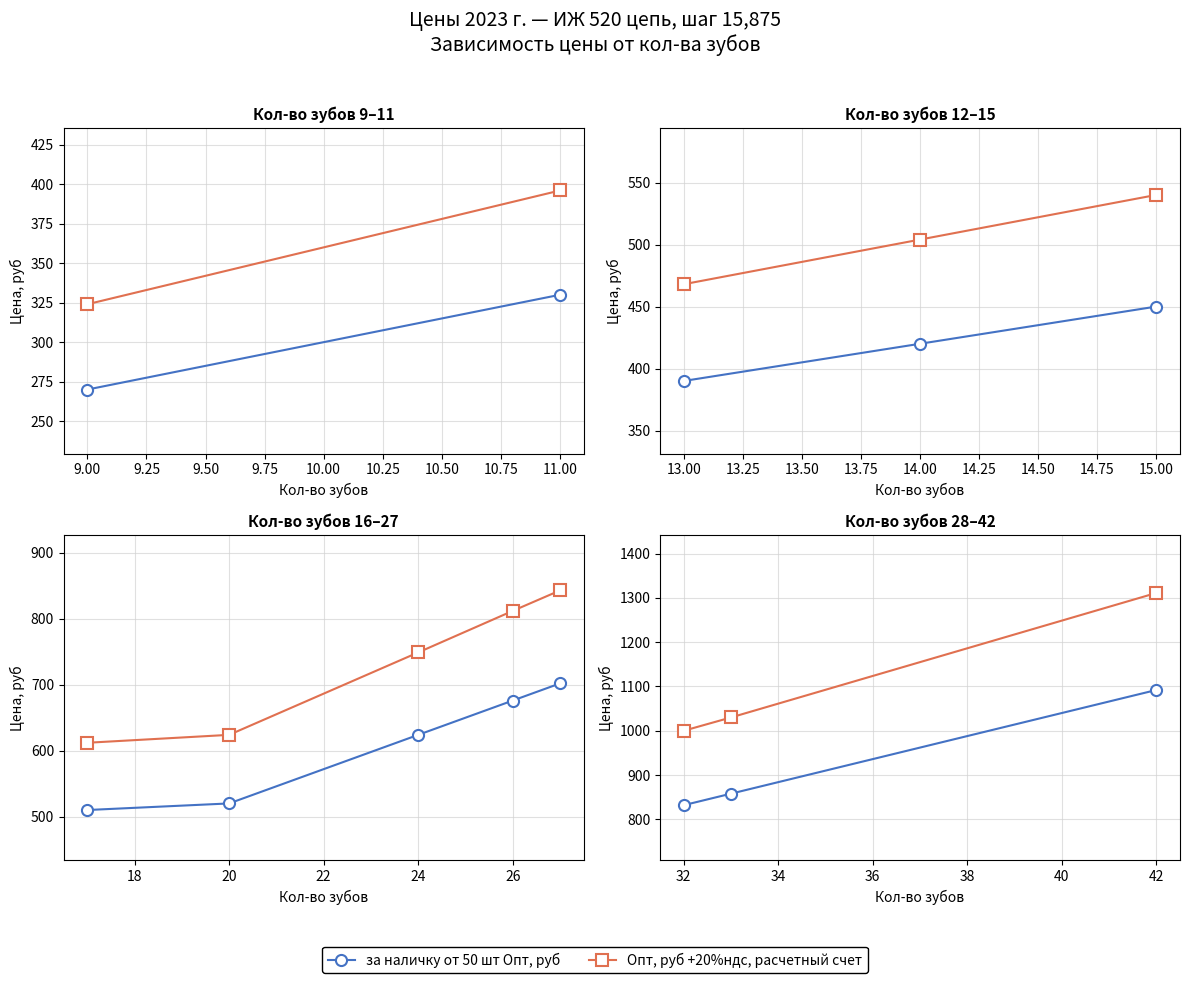

What is the label of the 2nd point from the right?

9.00